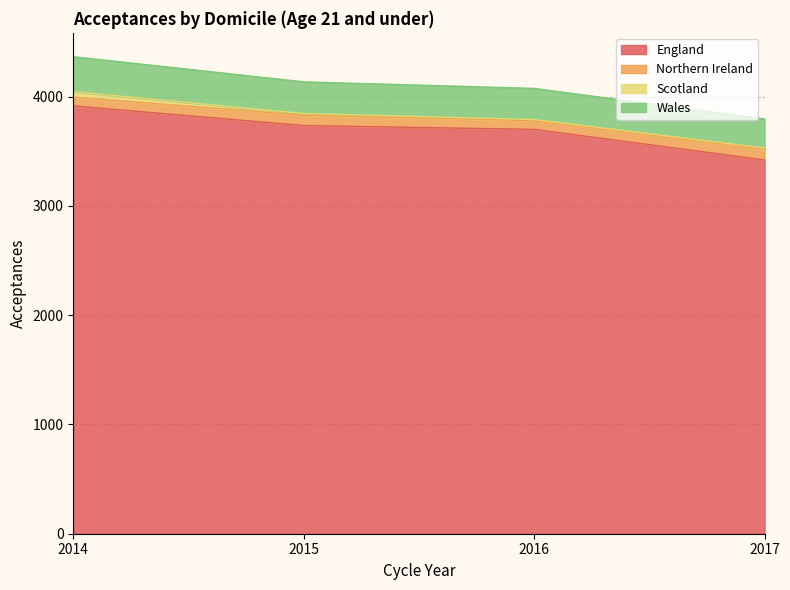

What are all the series names shown in the legend?

England, Northern Ireland, Scotland, Wales